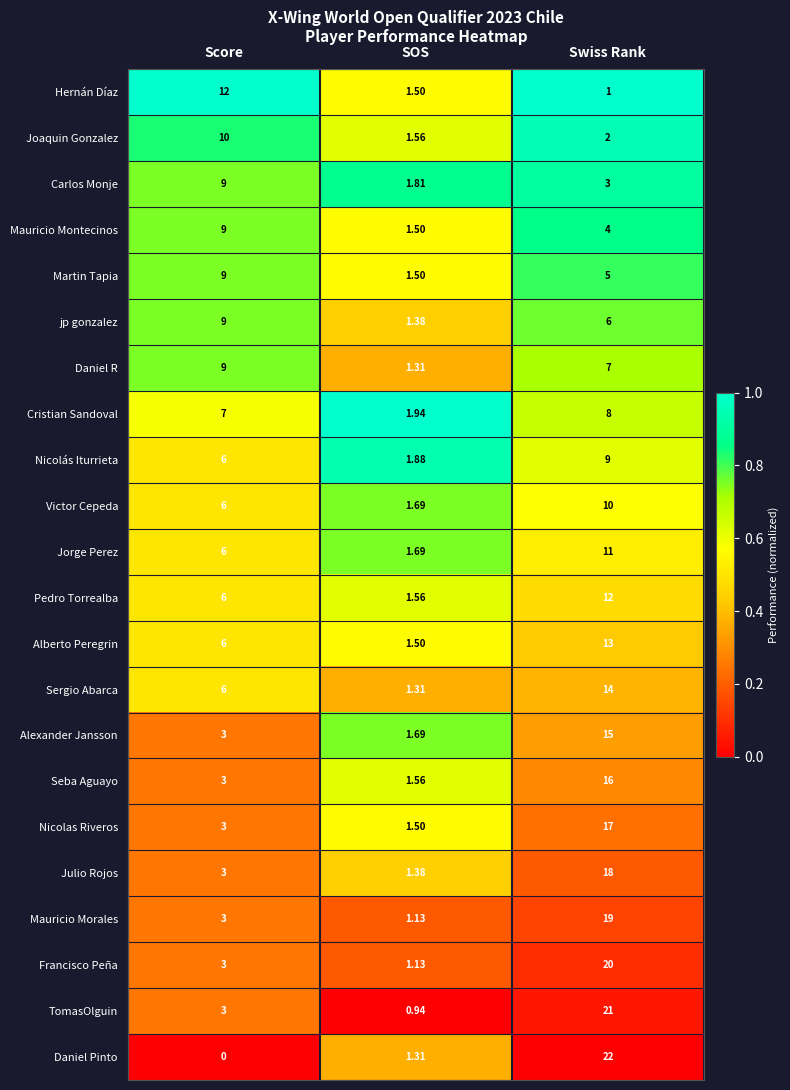

Where does the Mauricio Montecinos series first go above 4?

Score